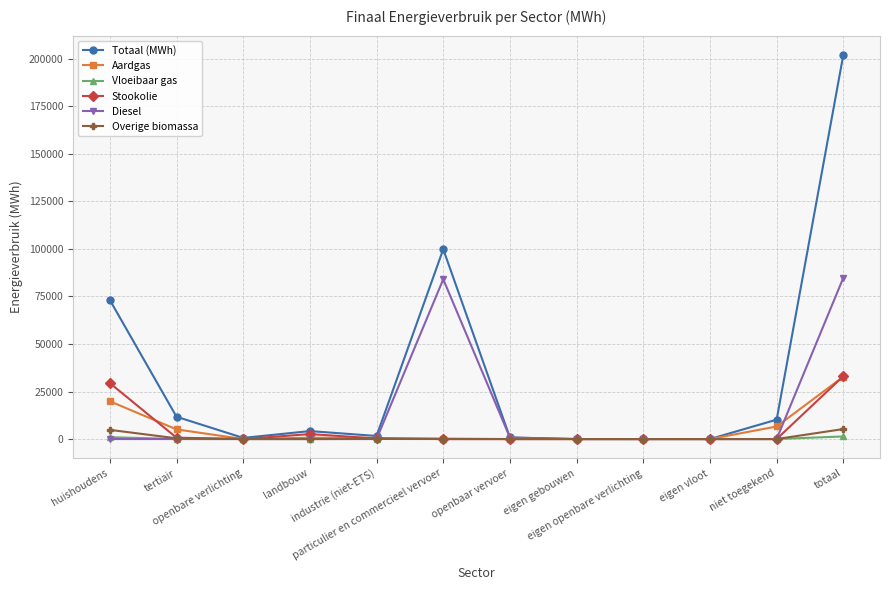

Is it true that Diesel equals 782.8 at openbaar vervoer?

True